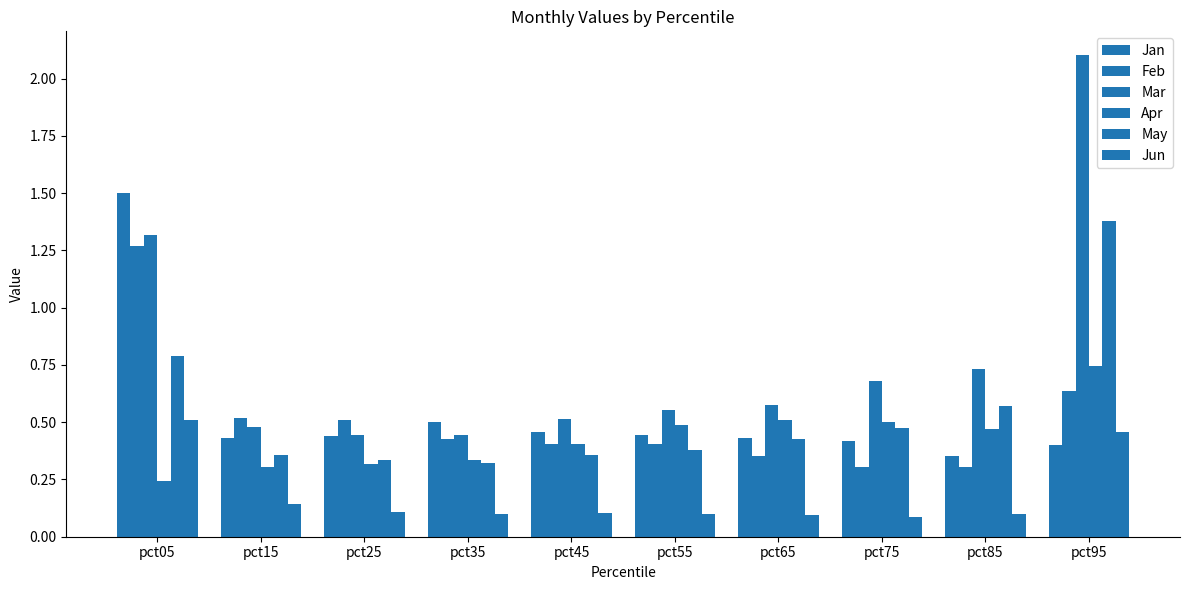

Is it true that Jan equals 0.4 at pct85?

True